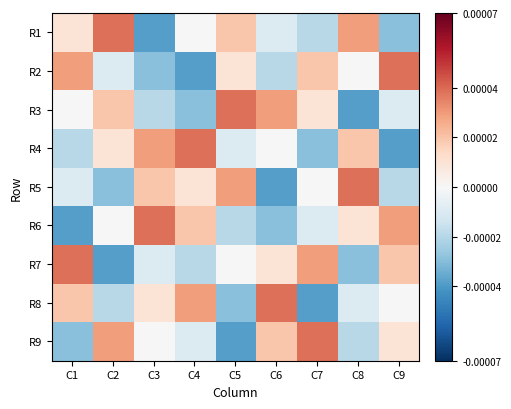

Between C2 and C6, which is larger?

C2